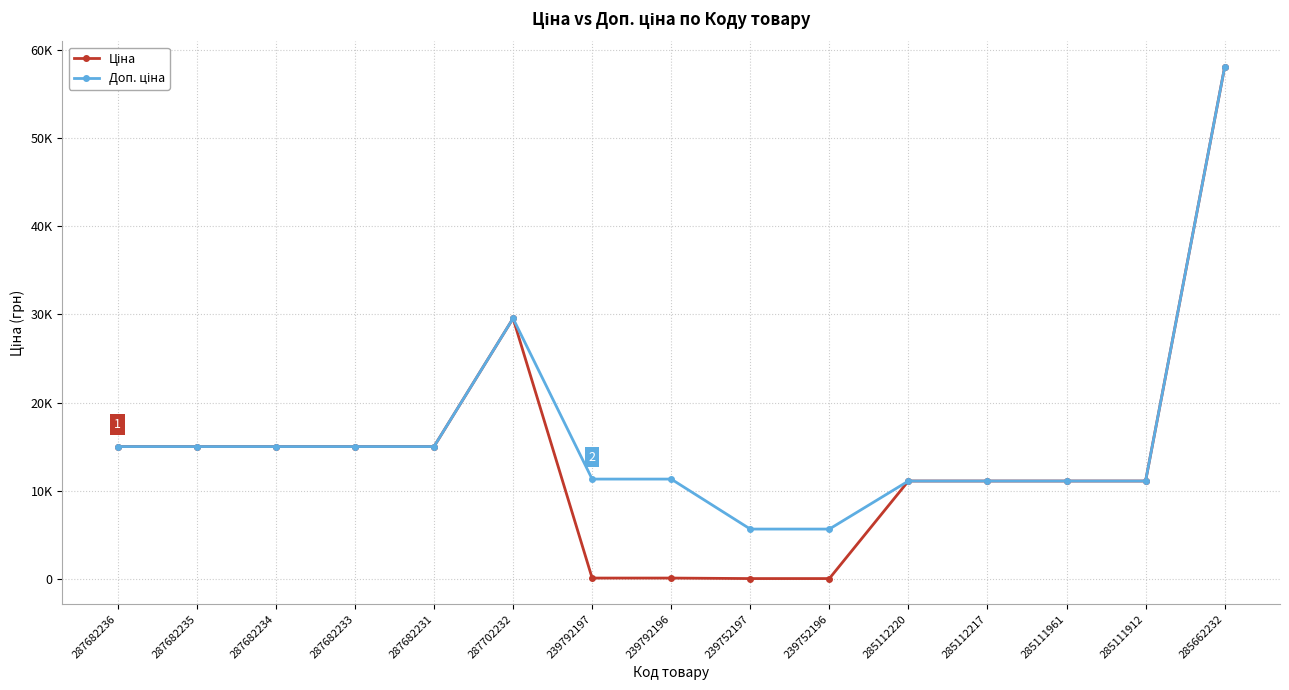

What position from the left is 239792197?

7